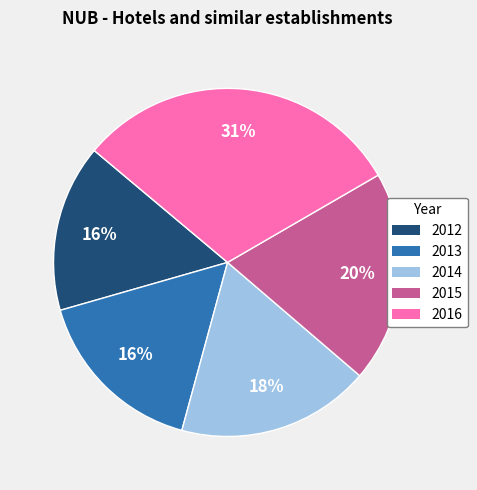

Which has a higher value, 2014 or 2015?

2015